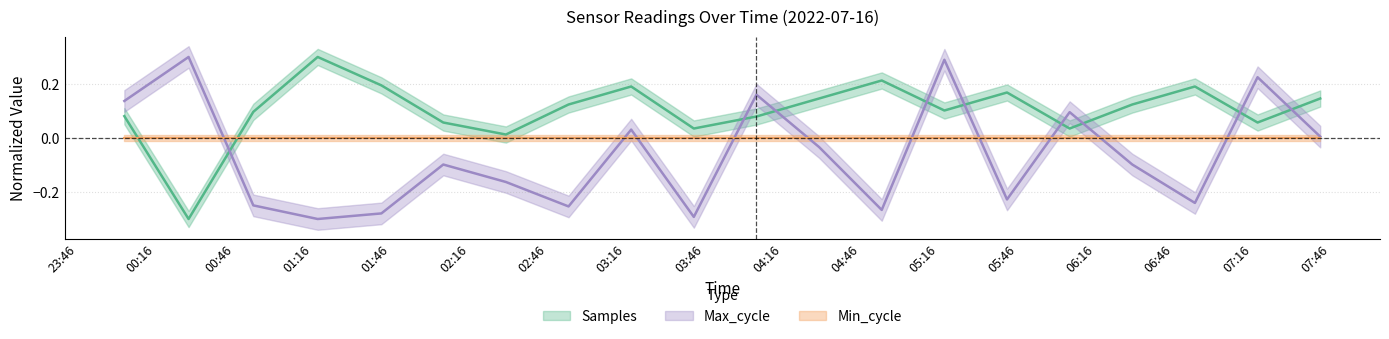

Is it true that Max_cycle equals -0.0 at 2022/07/16 04:30:00?

True